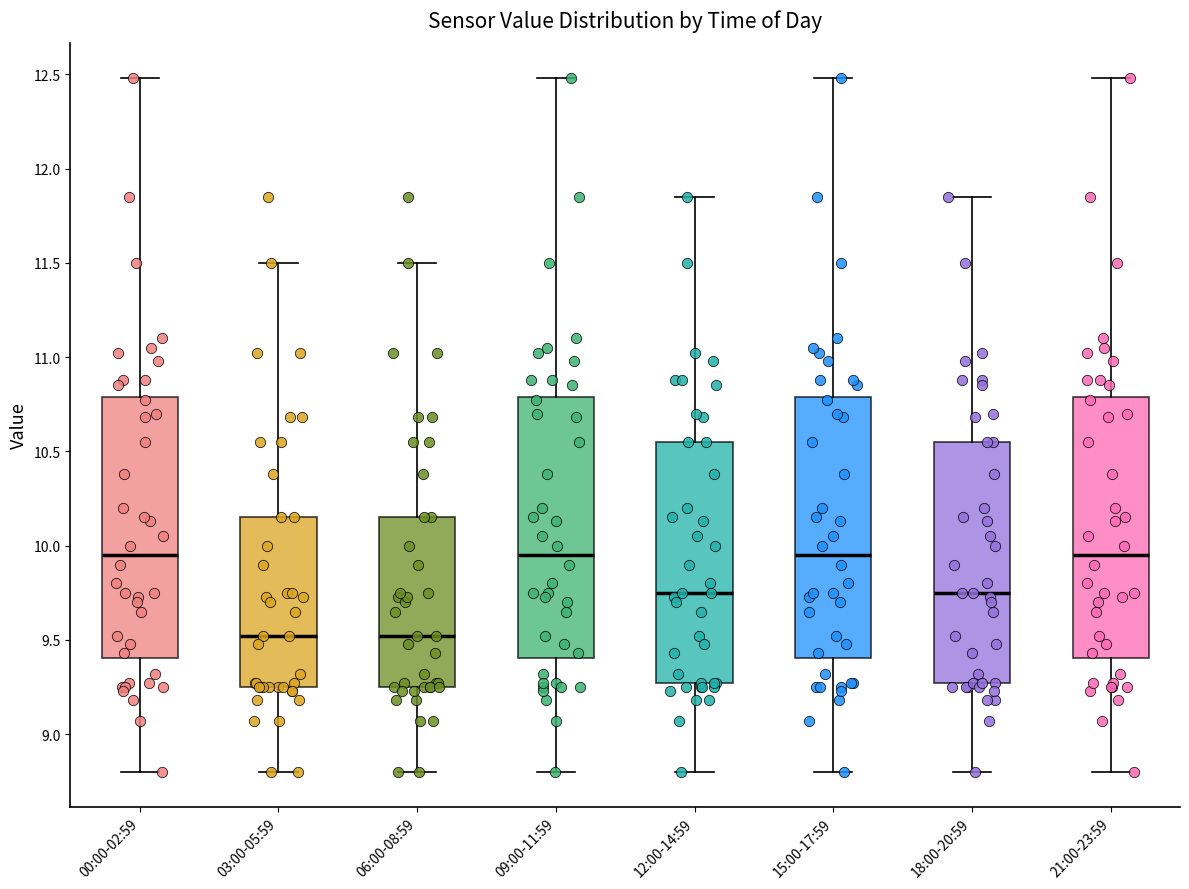

Where does the lower whisker of the box for 00:00-02:59 end on the y-axis? The values are not printed on the chart, so give them approximately, as read against the axis.

8.80